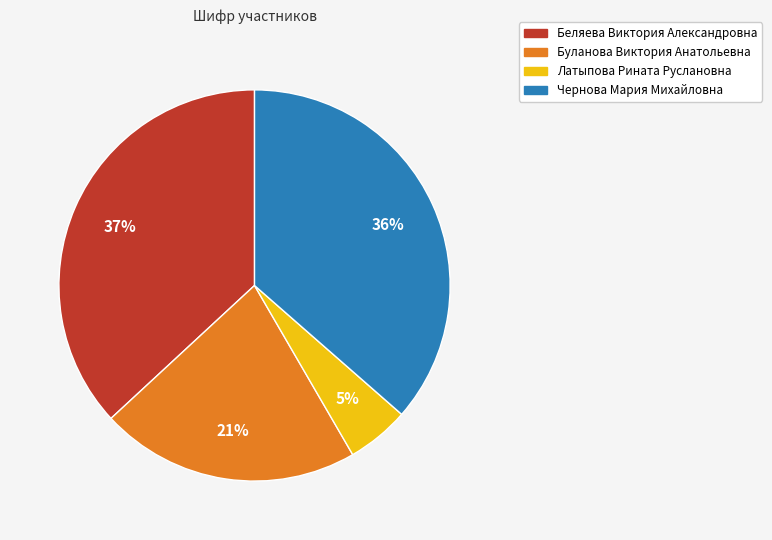

Combined, do Чернова Мария Михайловна and Буланова Виктория Анатольевна account for over 50%?

Yes